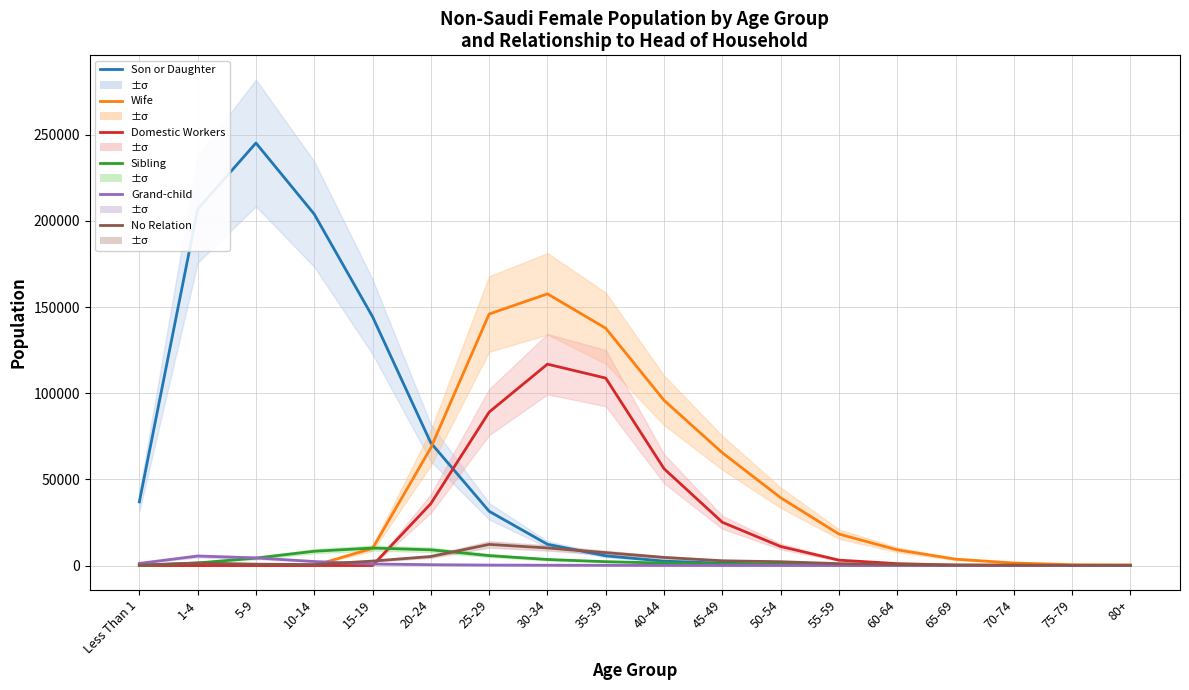

Where does the Wife series first go above 9948?

20-24